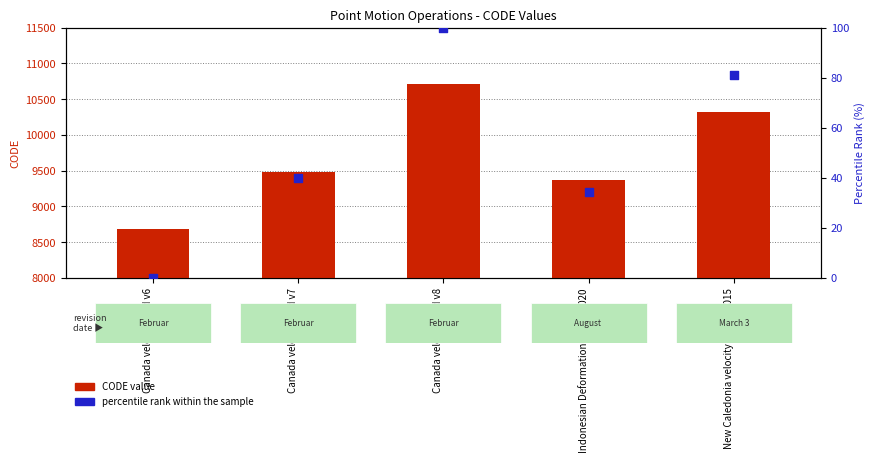

At which category is the sum across all series the highest?

Canada velocity grid v8